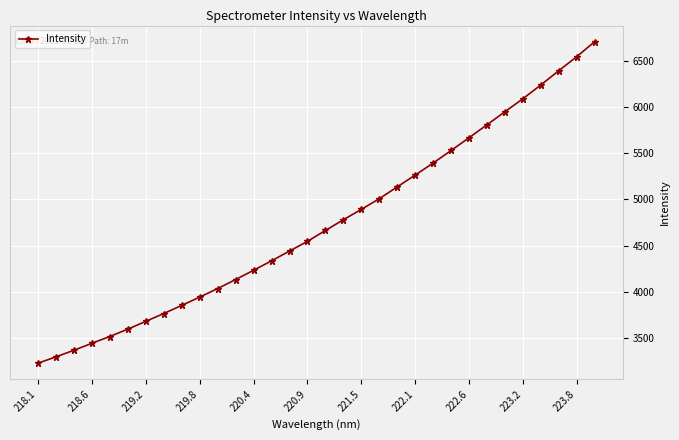

What is the value of the 2nd point from the left?

3297.4